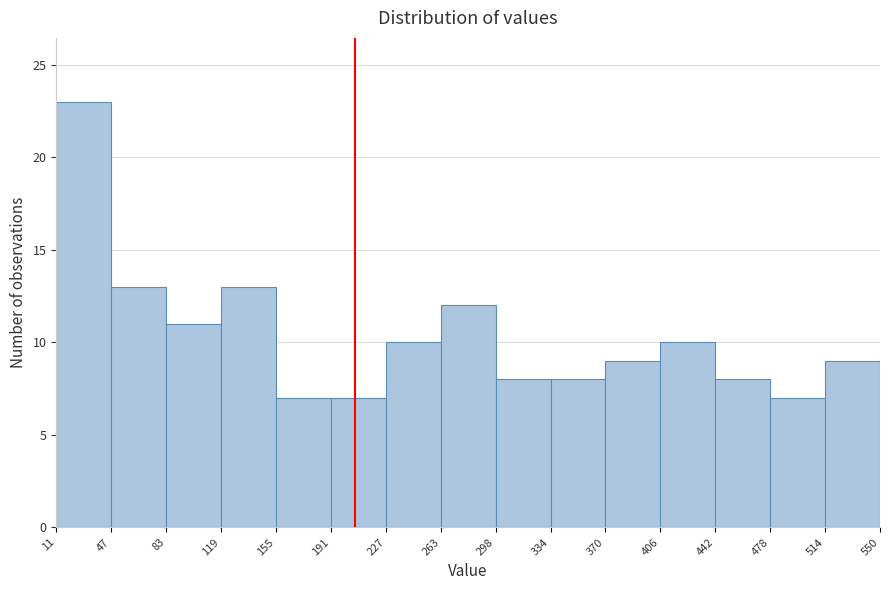

Reading left to right, transcribe this chart: for each bar, give the range it covers on the x-axis and its height. The values are not printed on the chart, so give them approximately, as read against the axis.

11 to 47: 23
47 to 83: 13
83 to 119: 11
119 to 155: 13
155 to 191: 7
191 to 227: 7
227 to 263: 10
263 to 298: 12
298 to 334: 8
334 to 370: 8
370 to 406: 9
406 to 442: 10
442 to 478: 8
478 to 514: 7
514 to 550: 9